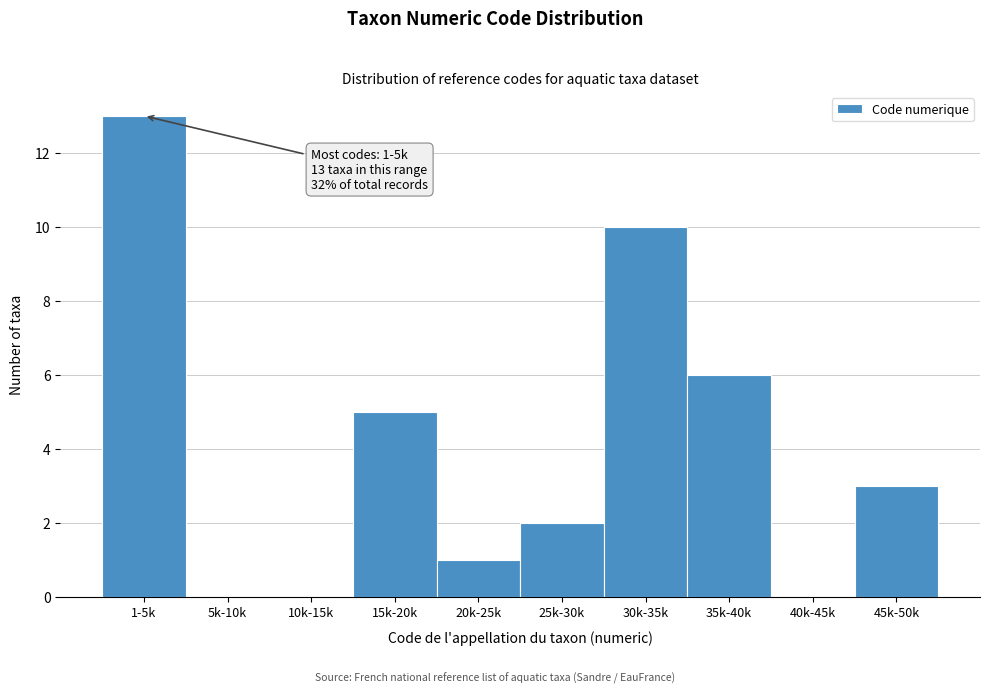

Reading left to right, what are all the values shown in this chart?

1-5k=13	5k-10k=0	10k-15k=0	15k-20k=5	20k-25k=1	25k-30k=2	30k-35k=10	35k-40k=6	40k-45k=0	45k-50k=3